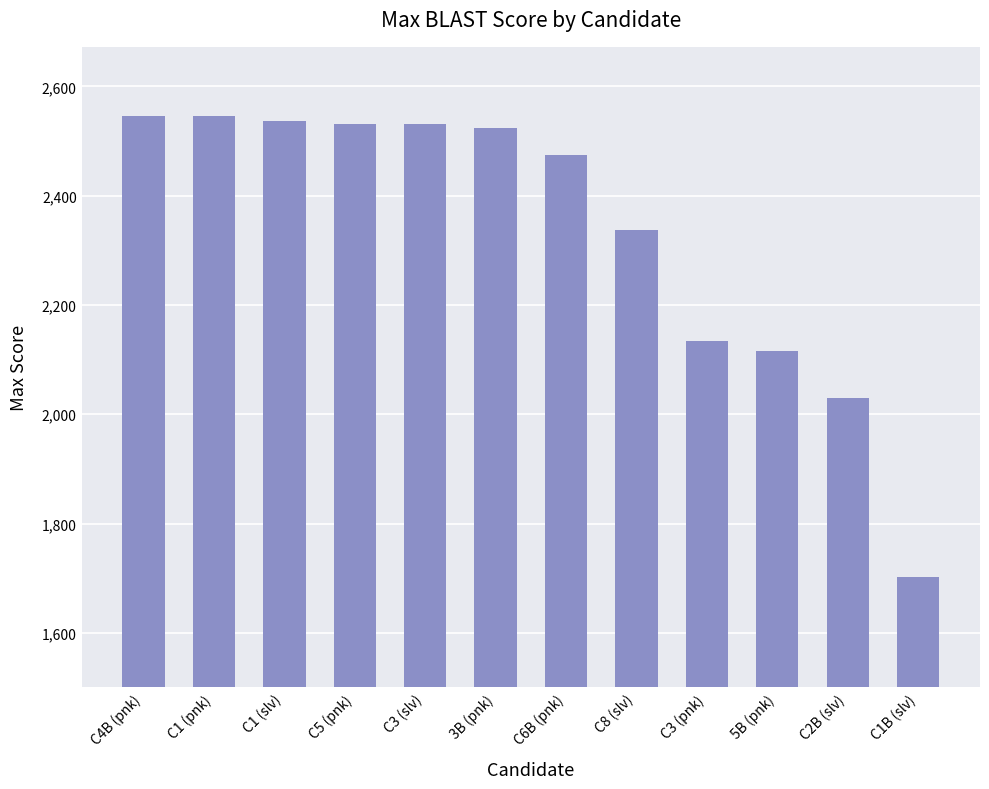

What is the label of the 10th bar from the right?

C1 (slv)